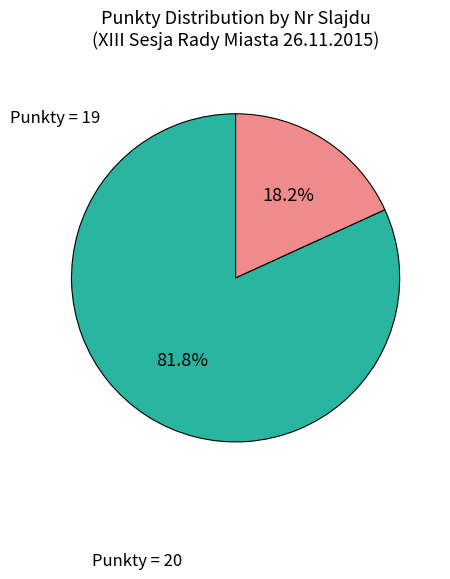

What portion of the pie excludes Punkty = 19?

81.8%